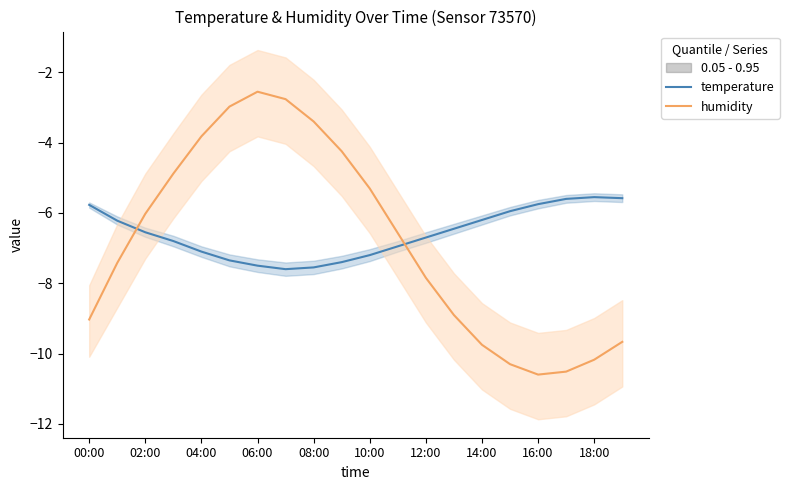

How many intersections are there between temperature and humidity?

2